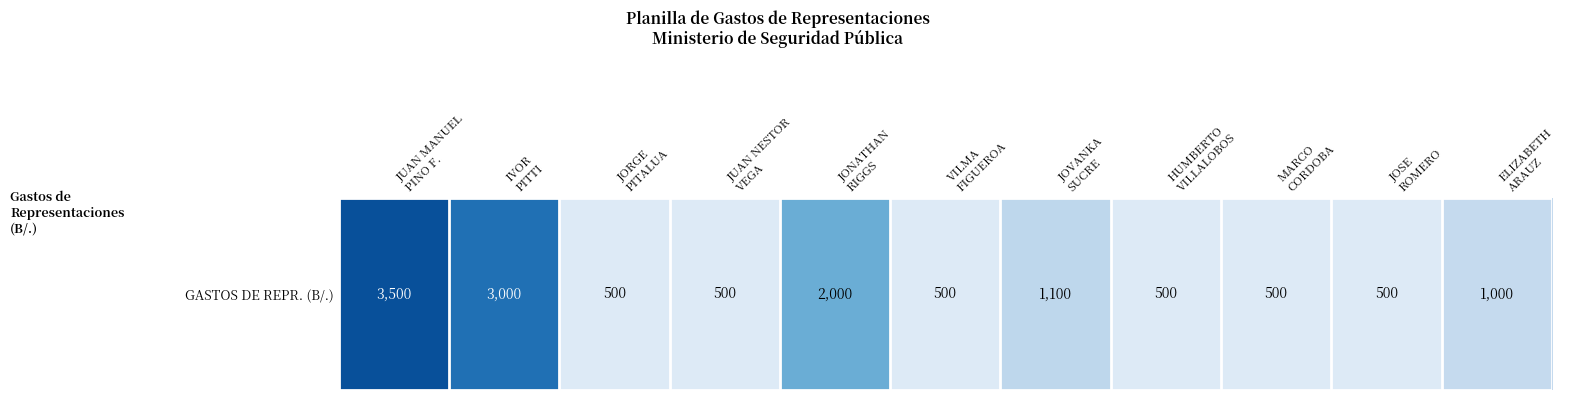

Rank the categories by value from lowest to highest.

JORGE
PITALUA, JUAN NESTOR
VEGA, VILMA
FIGUEROA, HUMBERTO
VILLALOBOS, MARCO
CORDOBA, JOSE
ROMERO, ELIZABETH
ARAUZ, JOVANKA
SUCRE, JONATHAN
RIGGS, IVOR
PITTI, JUAN MANUEL
PINO F.